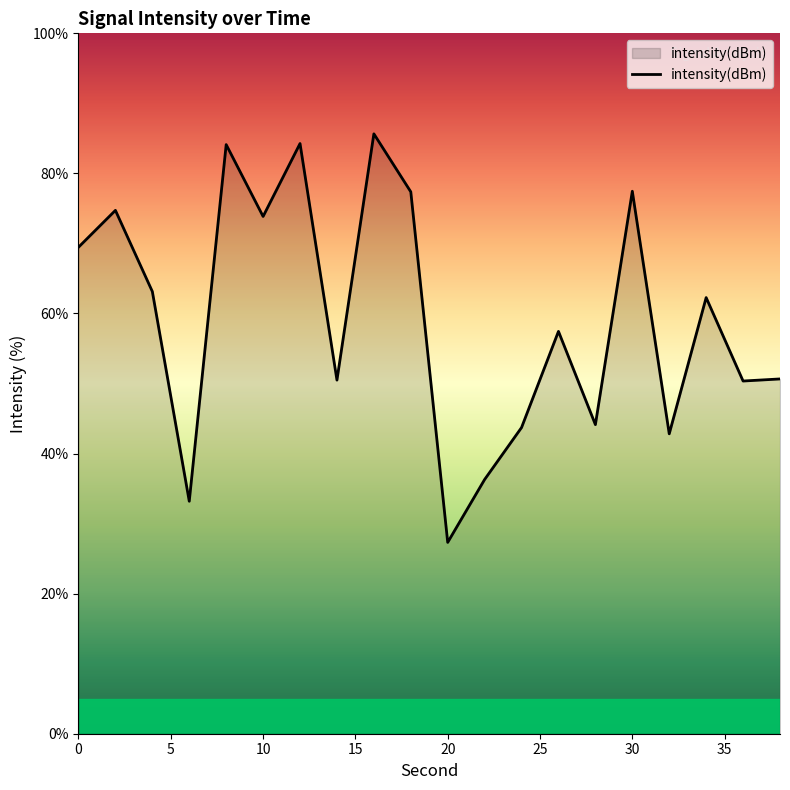

What is the maximum value shown in the chart?

85.7